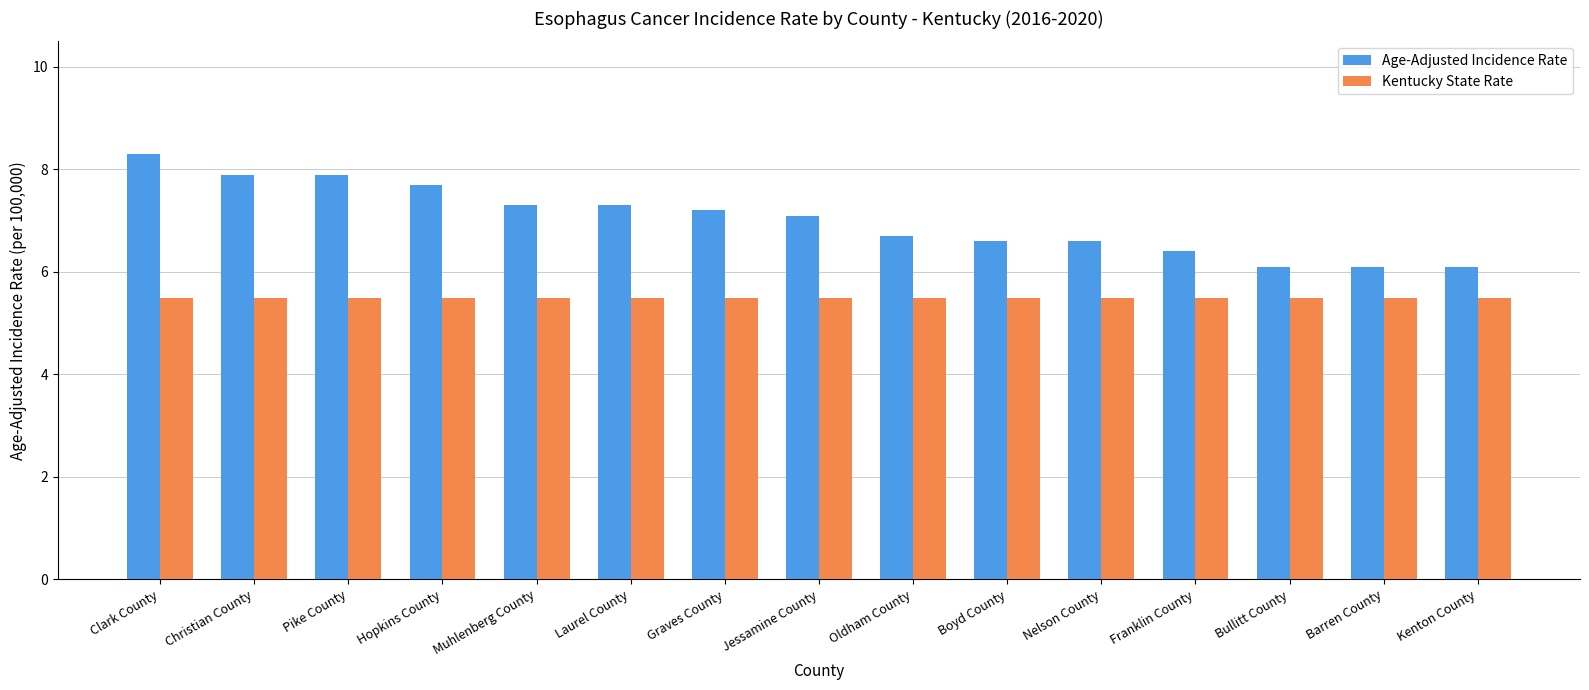

Is it true that Age-Adjusted Incidence Rate equals 6.4 at Franklin County?

True